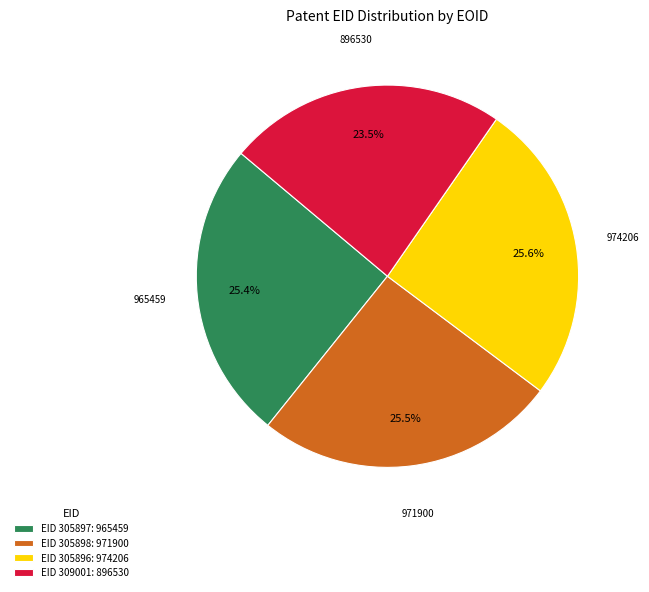

How many segments does this pie chart have?

4